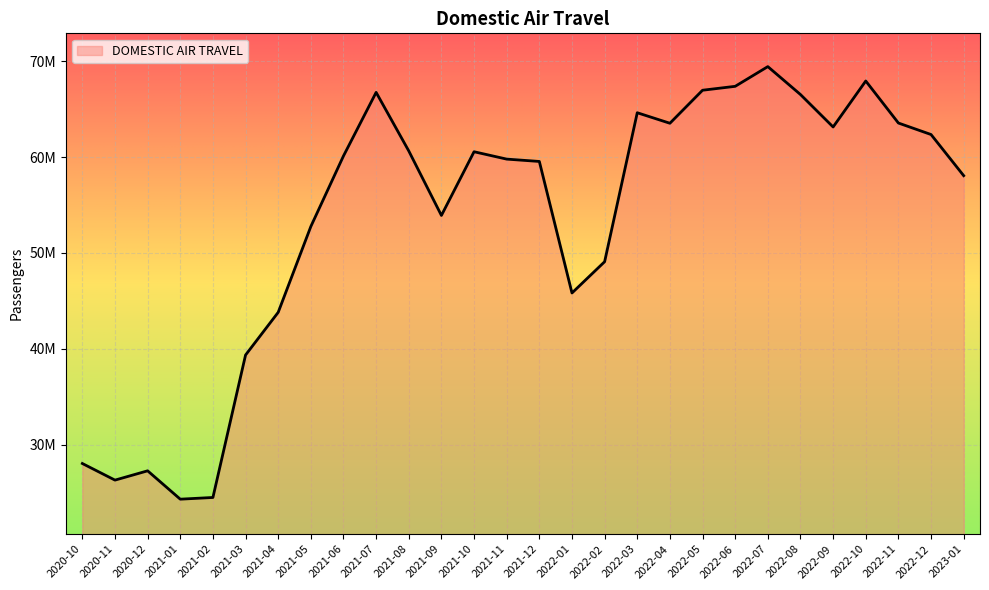

What is the difference between the second highest and minimum values?

43622709